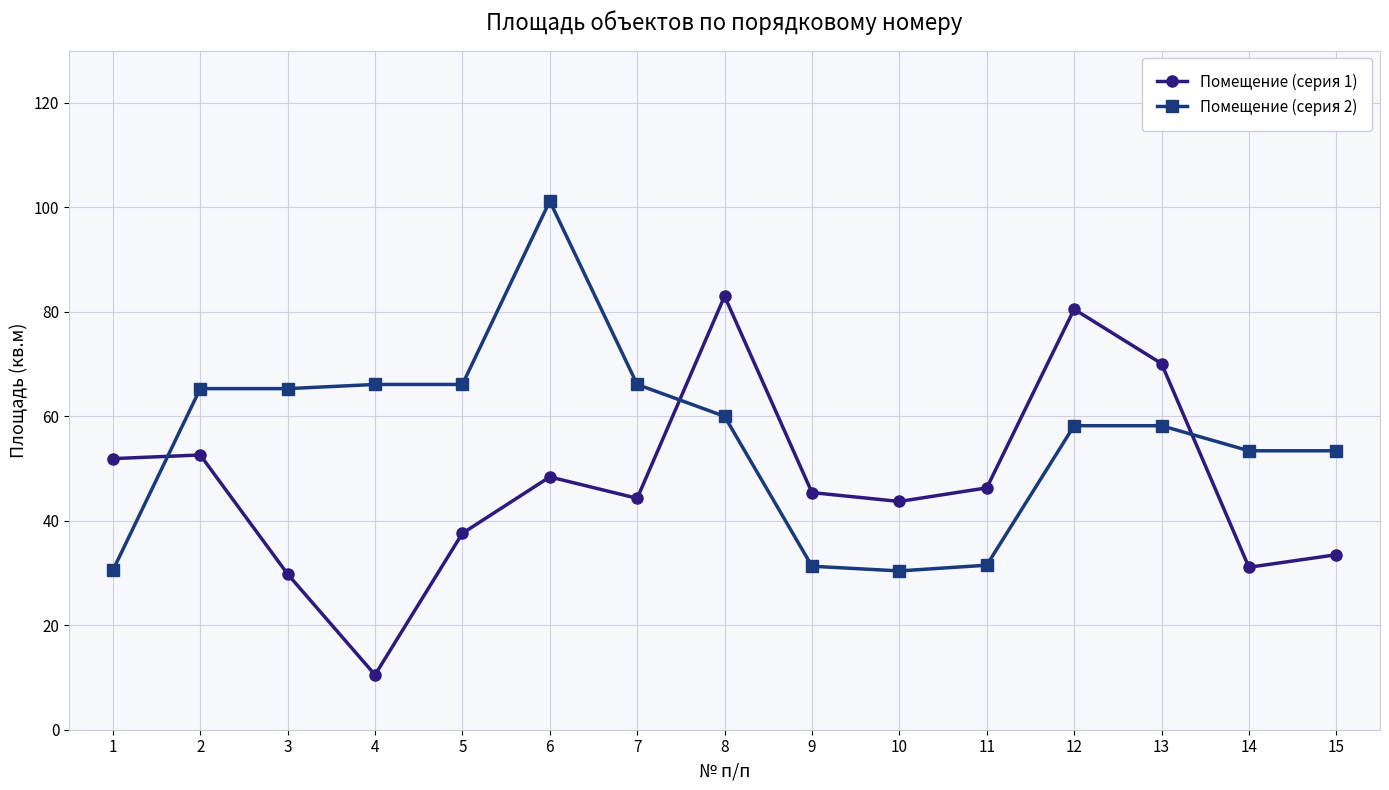

At which label does Помещение (серия 2) reach its peak?

6